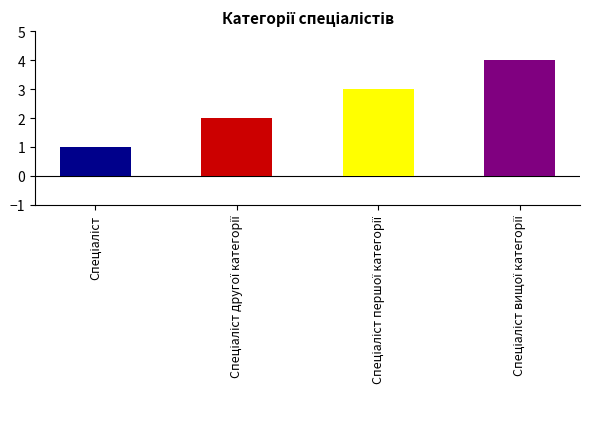

Reading right to left, extract all data points from this chart.

Спеціаліст вищої категорії=4	Спеціаліст першої категорії=3	Спеціаліст другої категорії=2	Спеціаліст=1